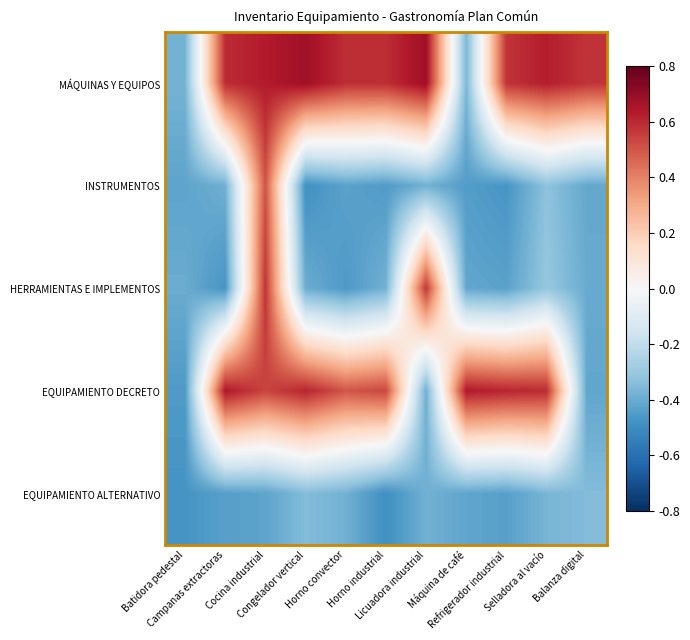

How many categories are shown in the chart?

11